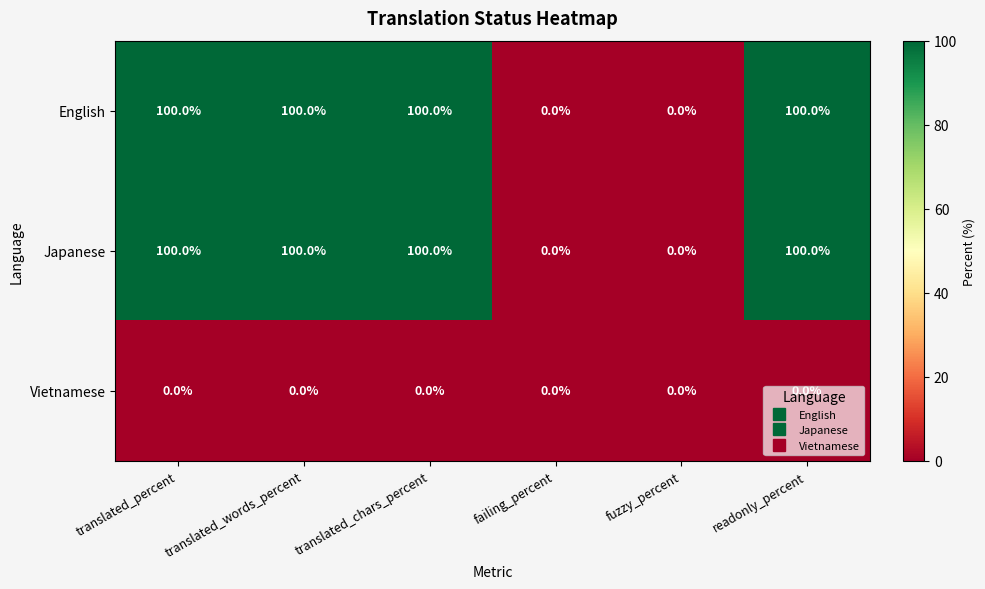

What is the maximum value shown in the chart?

100